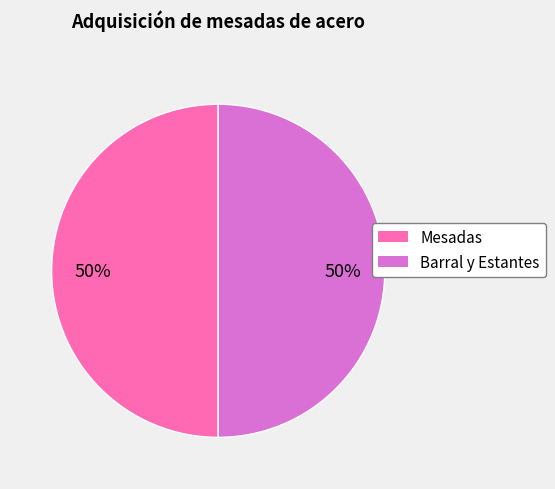

To the nearest percent, what is the average slice percentage?

50%